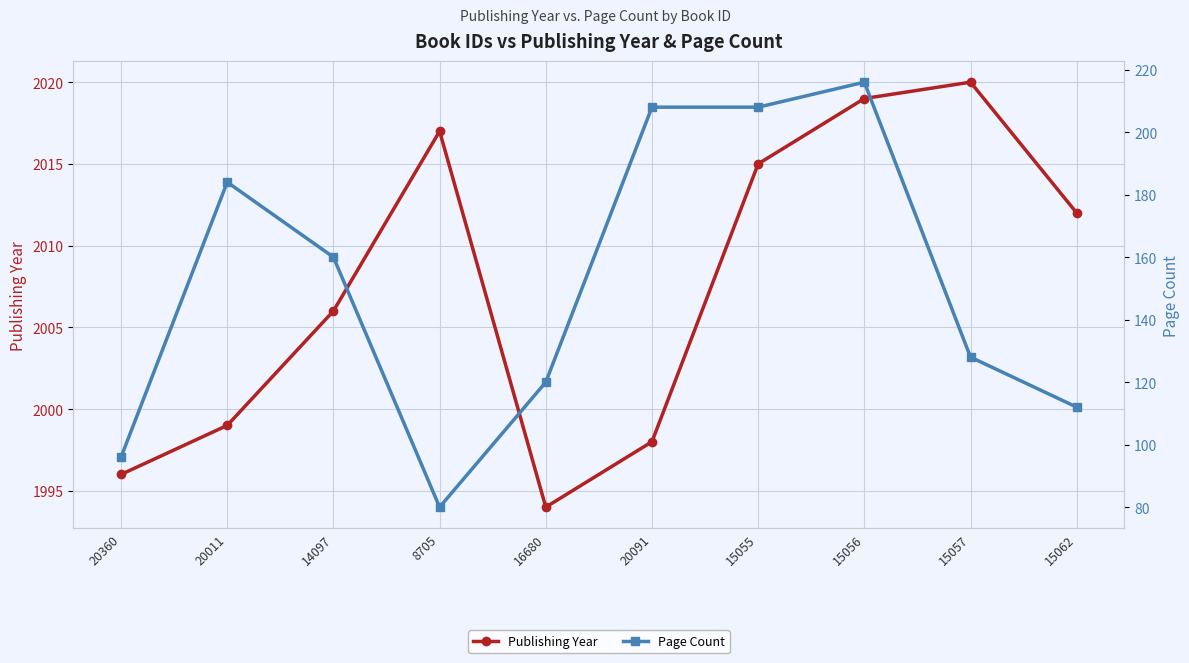

What is the smallest value displayed?

80